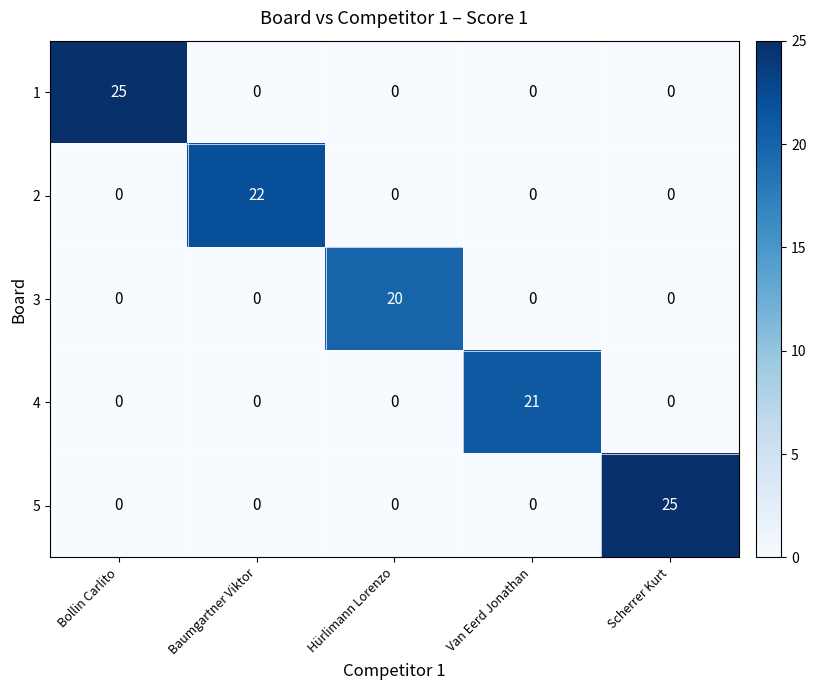

At which label does 2 reach its peak?

Baumgartner Viktor